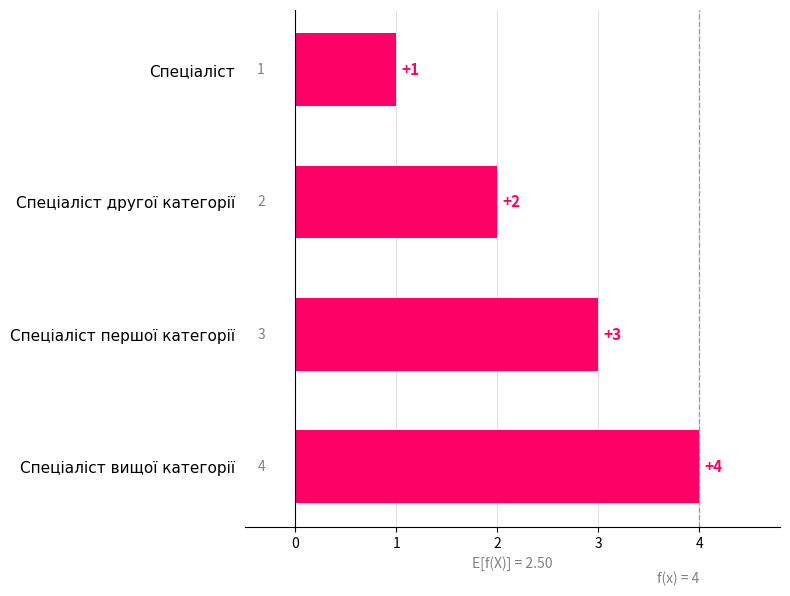

What is the change in value from Спеціаліст to Спеціаліст вищої категорії?

+3